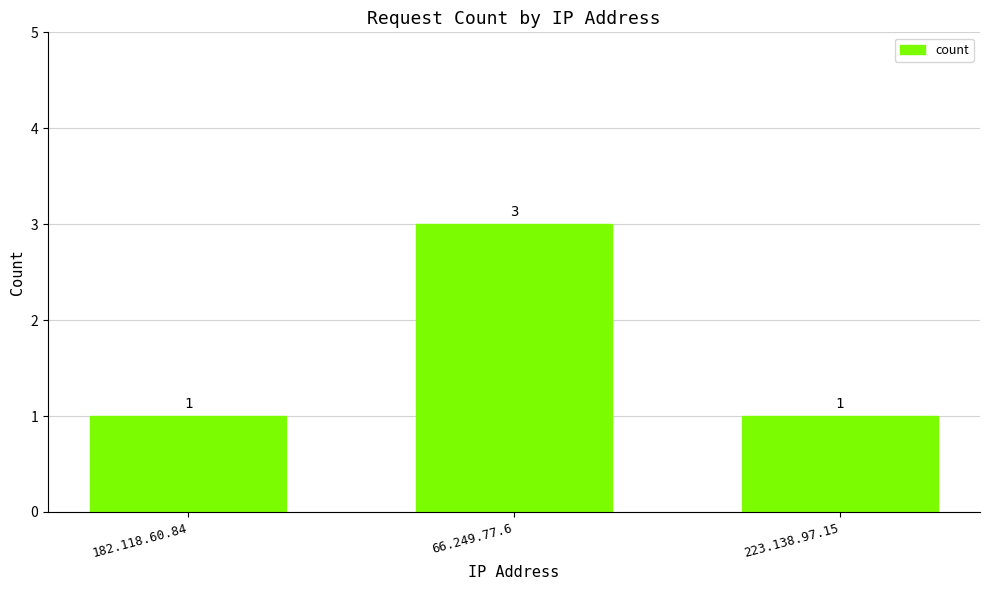

What is the ratio of the value at 182.118.60.84 to the value at 223.138.97.15?

1.0